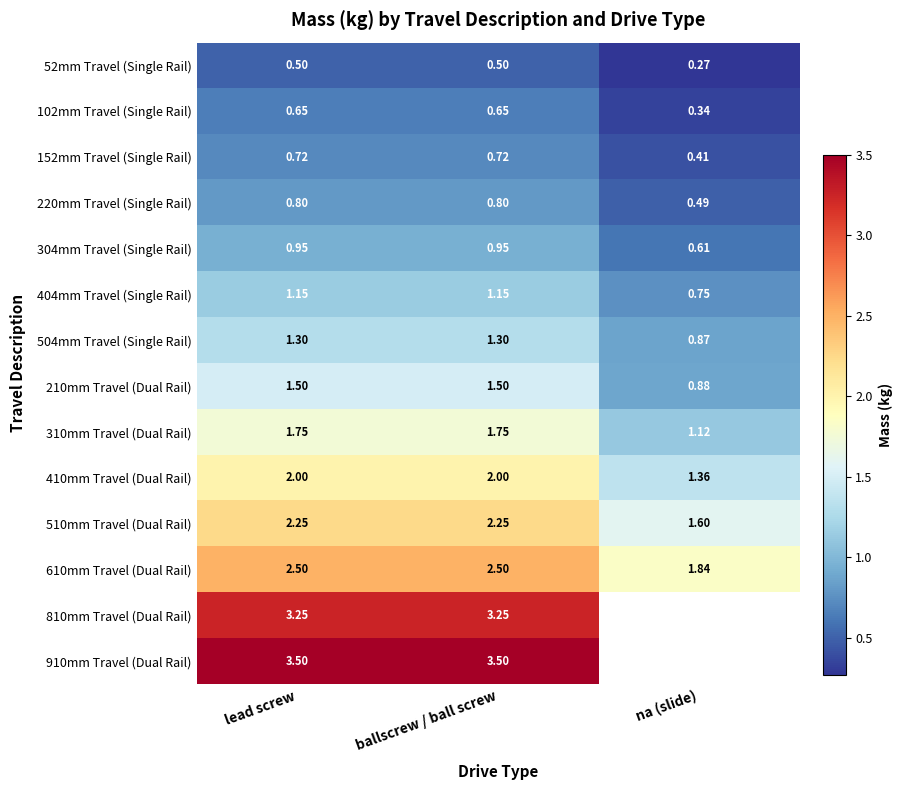

At which category is the sum across all series the highest?

lead screw